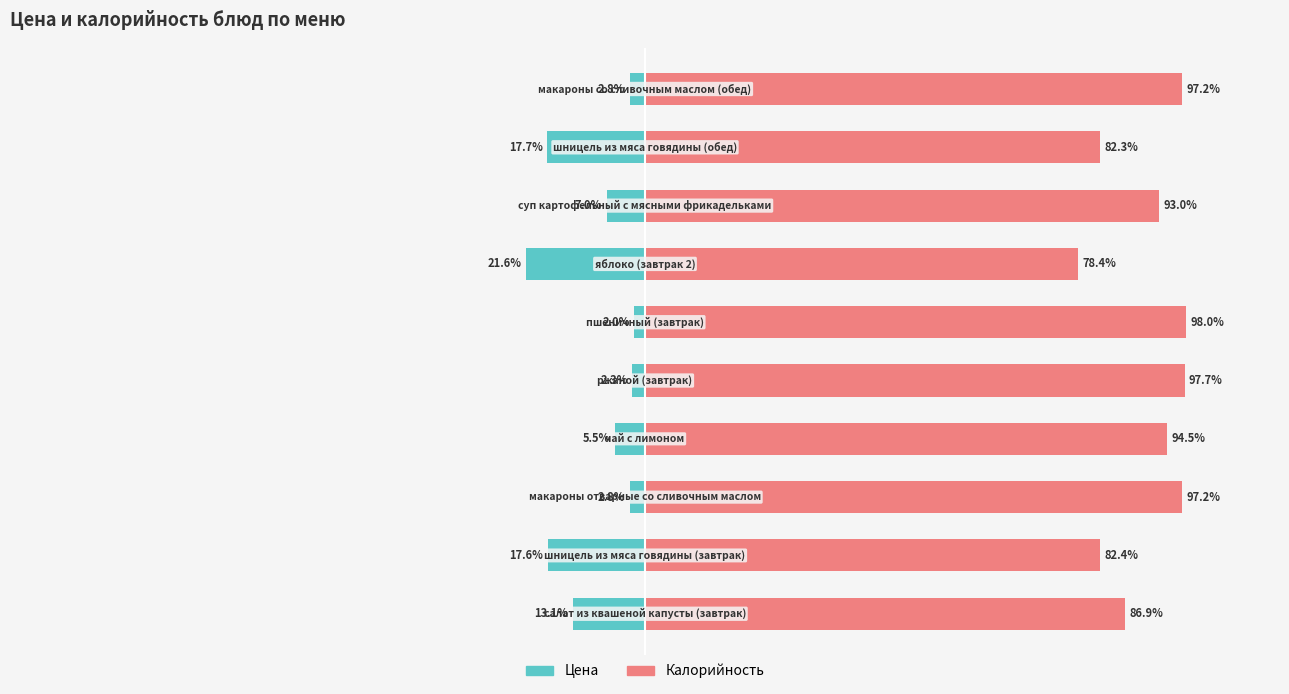

What is the minimum value shown in the chart?

-21.6